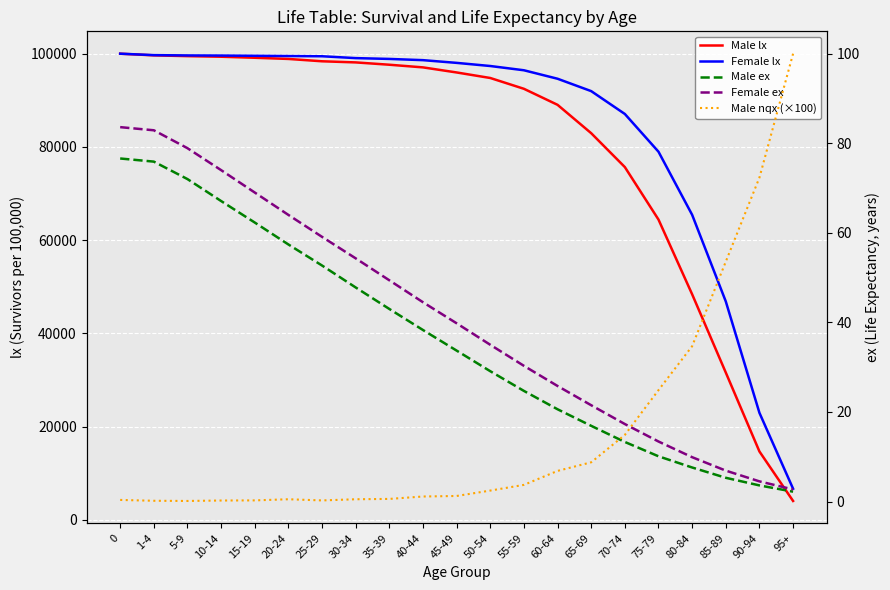

How many lines are shown in the chart?

5